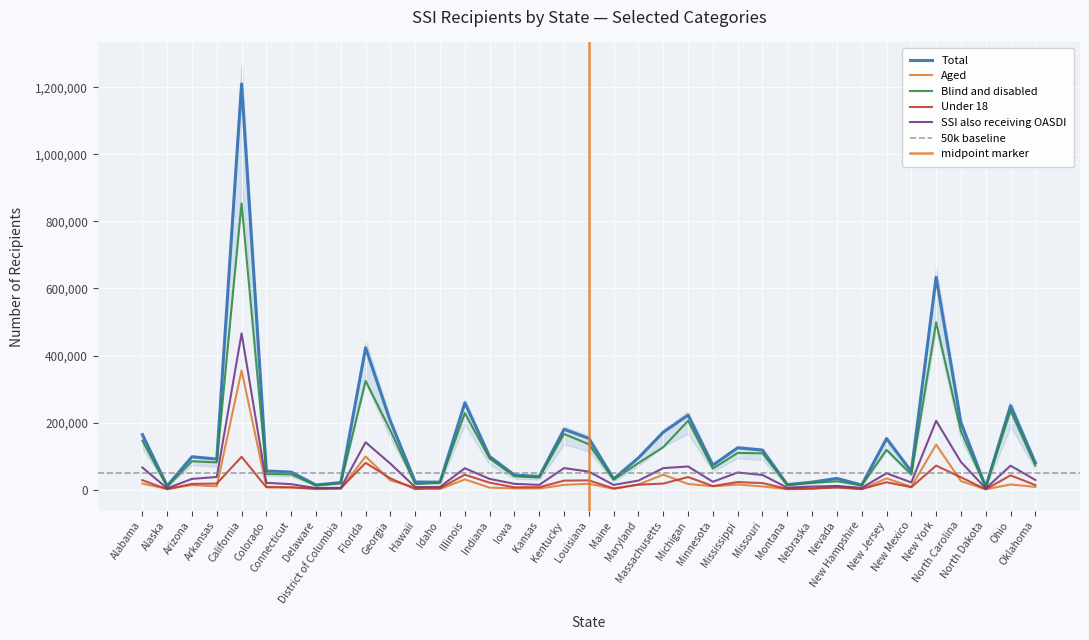

Where does the Total series first go above 90968?

Alabama